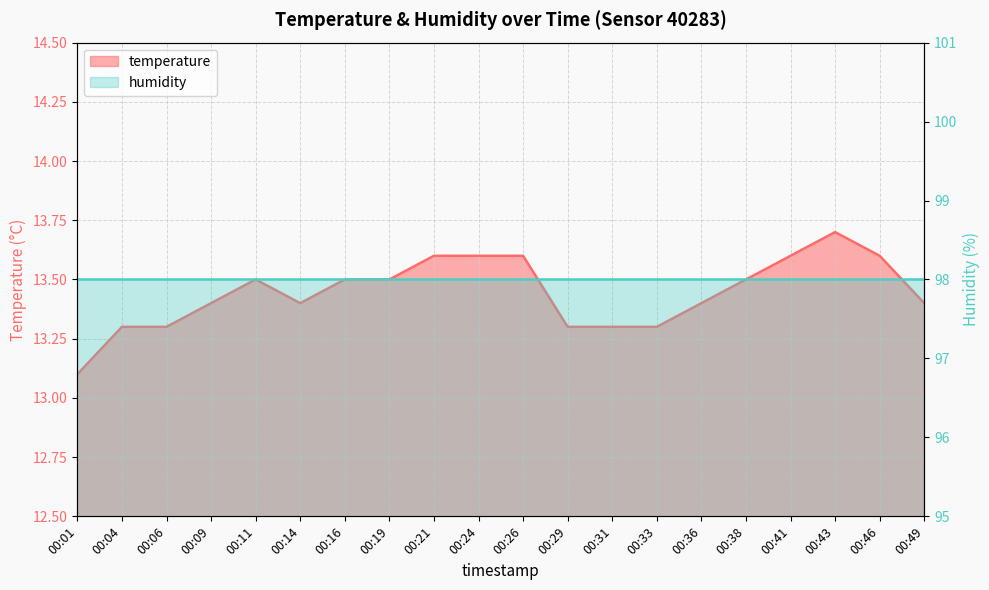

How many interior local peaks (higher than both neighbors) does the data have?

2